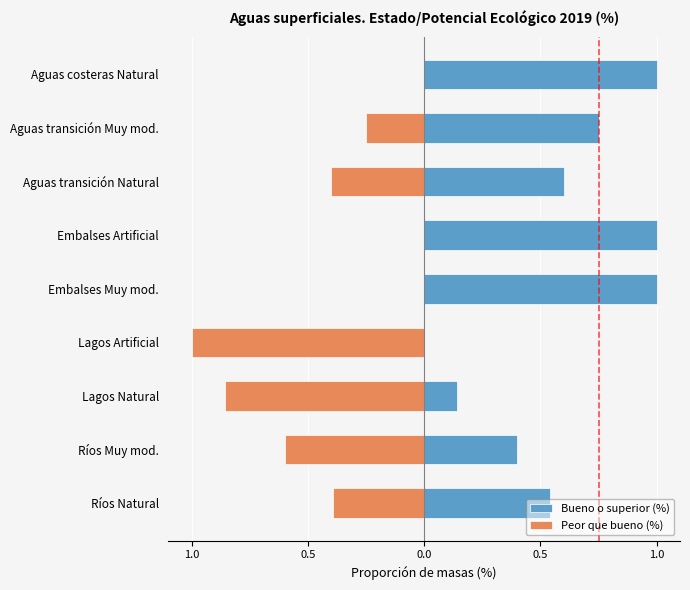

What is the sum of the Peor que bueno (%) values at Lagos Natural and Lagos Artificial?

-1.9